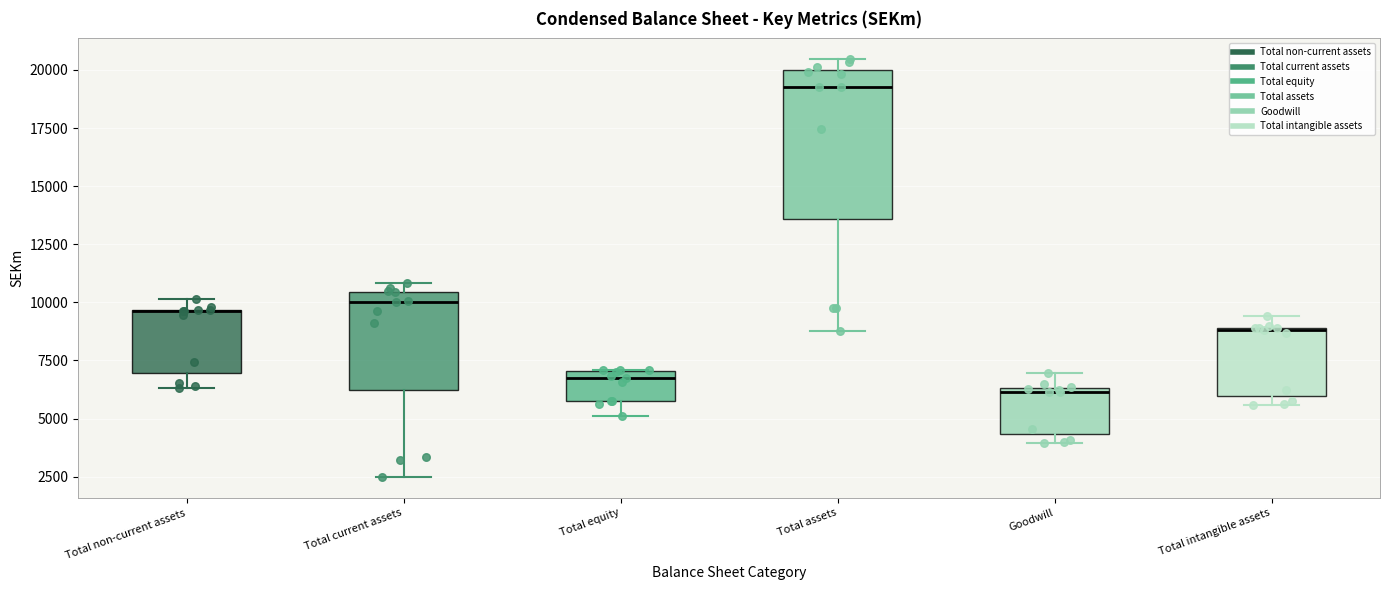

Reading left to right, read every box against the y-axis: the position of its median line, the range the box covers, and the ends of its whiskers. The values are not printed on the chart, so give them approximately, as read against the axis.

Total non-current assets: median 9500 (drawn on the box's upper edge), box 7000 to 9500, whiskers 6500 to 10000
Total current assets: median 10000, box 6000 to 10500, whiskers 2500 to 11000
Total equity: median 6500, box 6000 to 7000, whiskers 5000 to 7000
Total assets: median 19500, box 13500 to 20000, whiskers 9000 to 20500
Goodwill: median 6000, box 4500 to 6500, whiskers 4000 to 7000
Total intangible assets: median 9000, box 6000 to 9000, whiskers 5500 to 9500